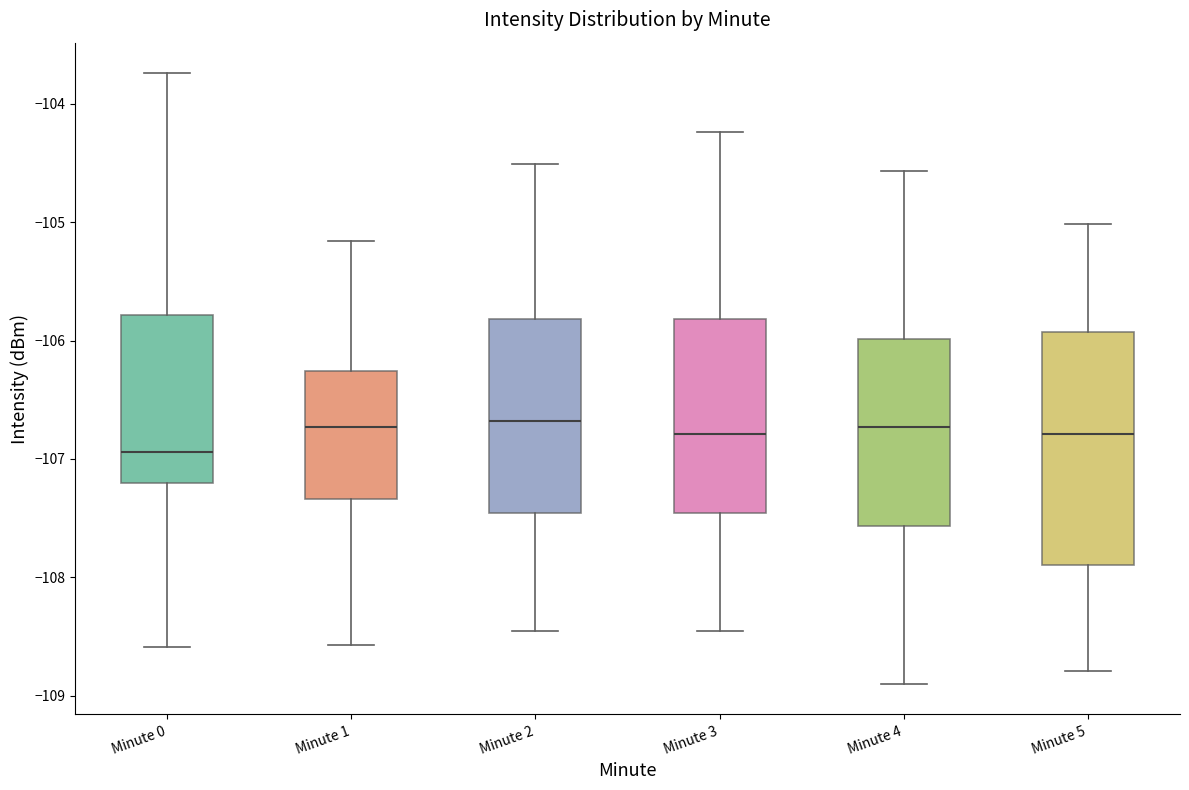

Reading left to right, read every box against the y-axis: the position of its median line, the range the box covers, and the ends of its whiskers. The values are not printed on the chart, so give them approximately, as read against the axis.

Minute 0: median -106.9, box -107.2 to -105.8, whiskers -108.6 to -103.7
Minute 1: median -106.7, box -107.3 to -106.3, whiskers -108.6 to -105.2
Minute 2: median -106.7, box -107.5 to -105.8, whiskers -108.5 to -104.5
Minute 3: median -106.8, box -107.5 to -105.8, whiskers -108.5 to -104.2
Minute 4: median -106.7, box -107.6 to -106.0, whiskers -108.9 to -104.6
Minute 5: median -106.8, box -107.9 to -105.9, whiskers -108.8 to -105.0